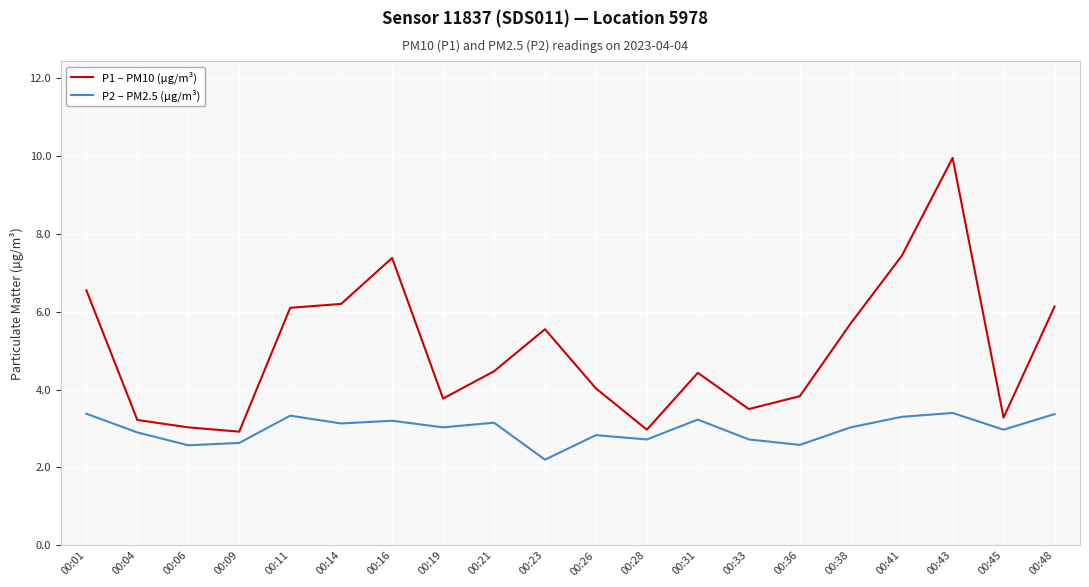

At 00:16, list the series in order from largest to smallest.

P1 – PM10 (µg/m³), P2 – PM2.5 (µg/m³)